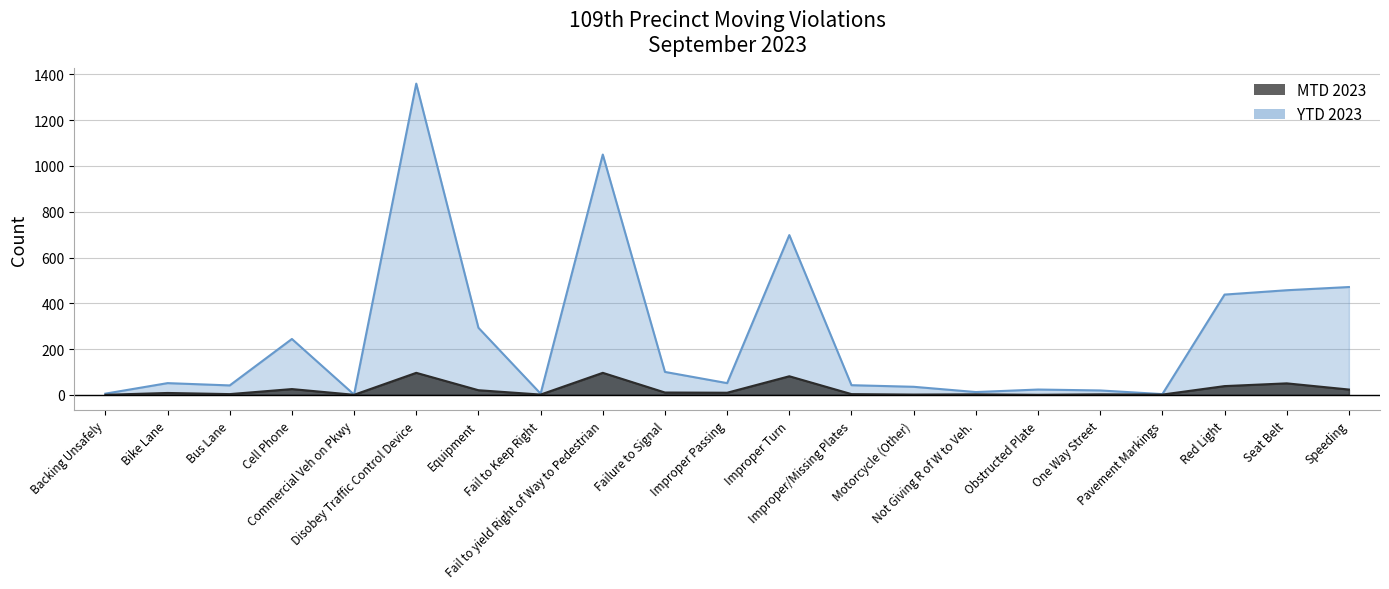

What is the total value across all series at Motorcycle (Other)?

36